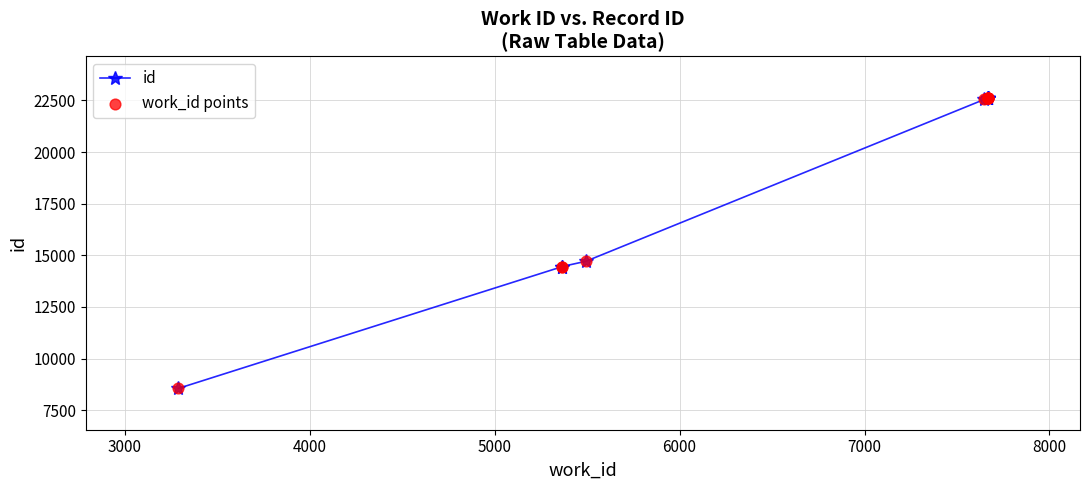

Which series has the largest total across all categories?

id